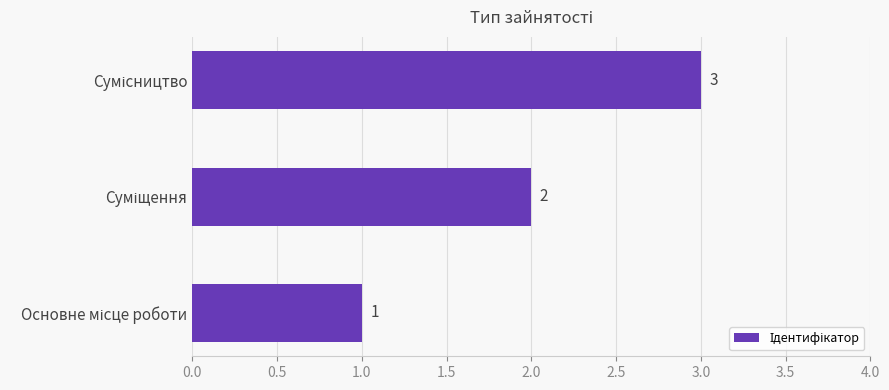

How many values are between 1 and 3?

3